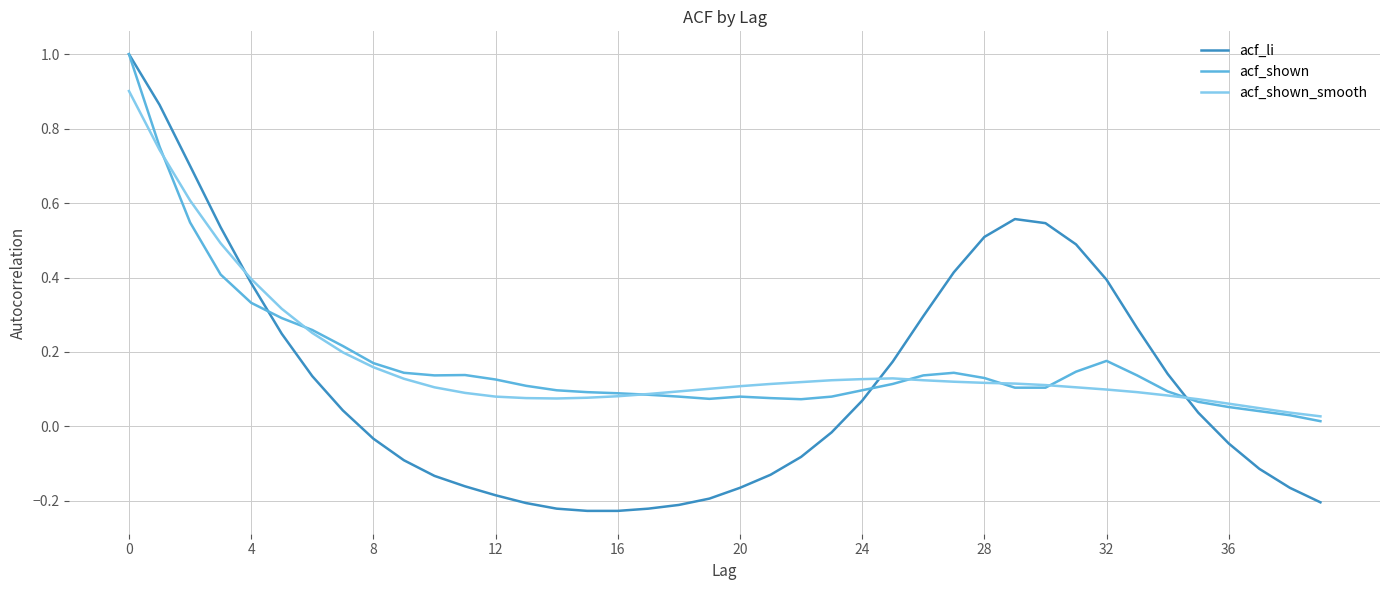

At how many categories does at least one series exceed 0?

40